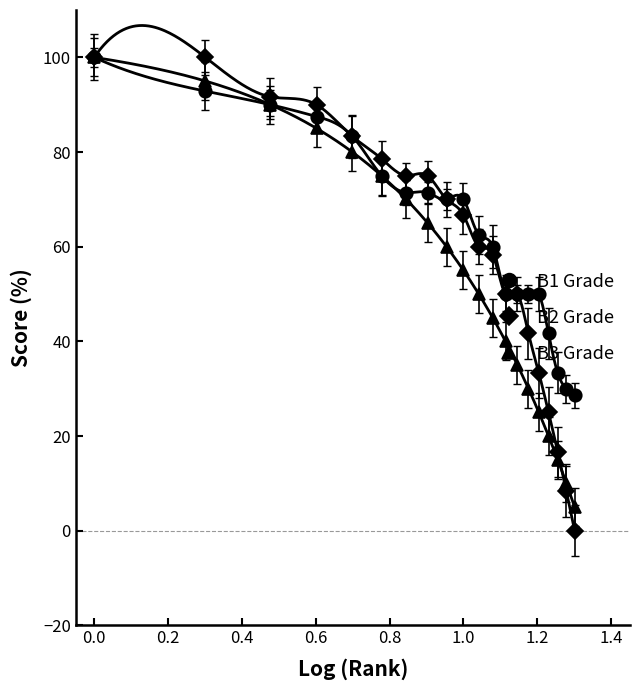

What are all the series names shown in the legend?

B1 Grade, B2 Grade, B3 Grade